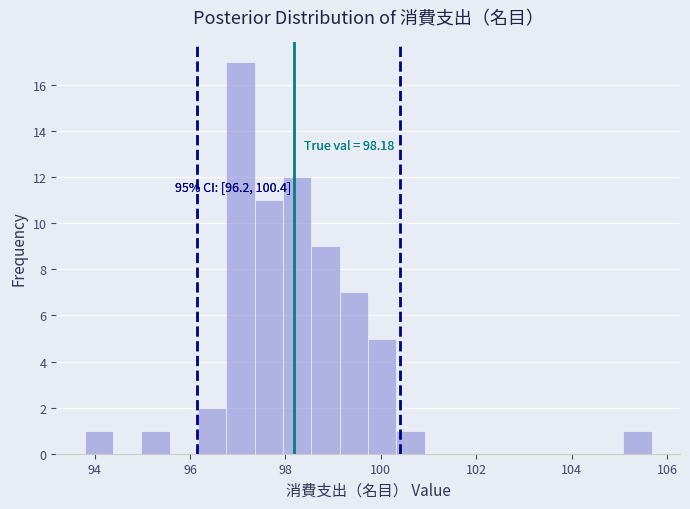

Read against the x-axis, roughly where is the centre of the tallest bar?

97.0